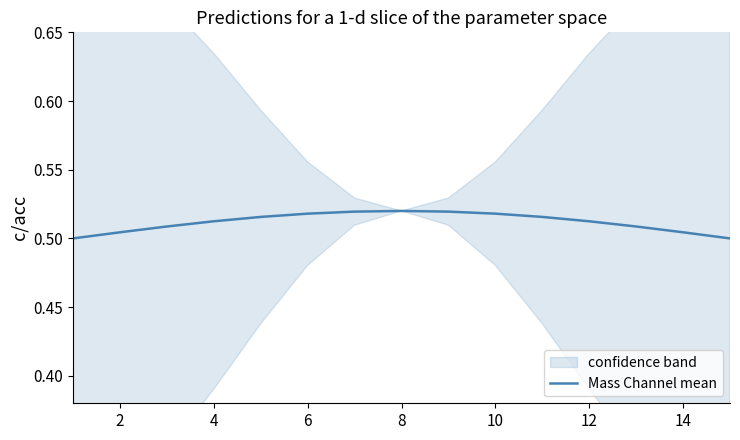

True or false: the data has more than 0 interior local peaks.

True